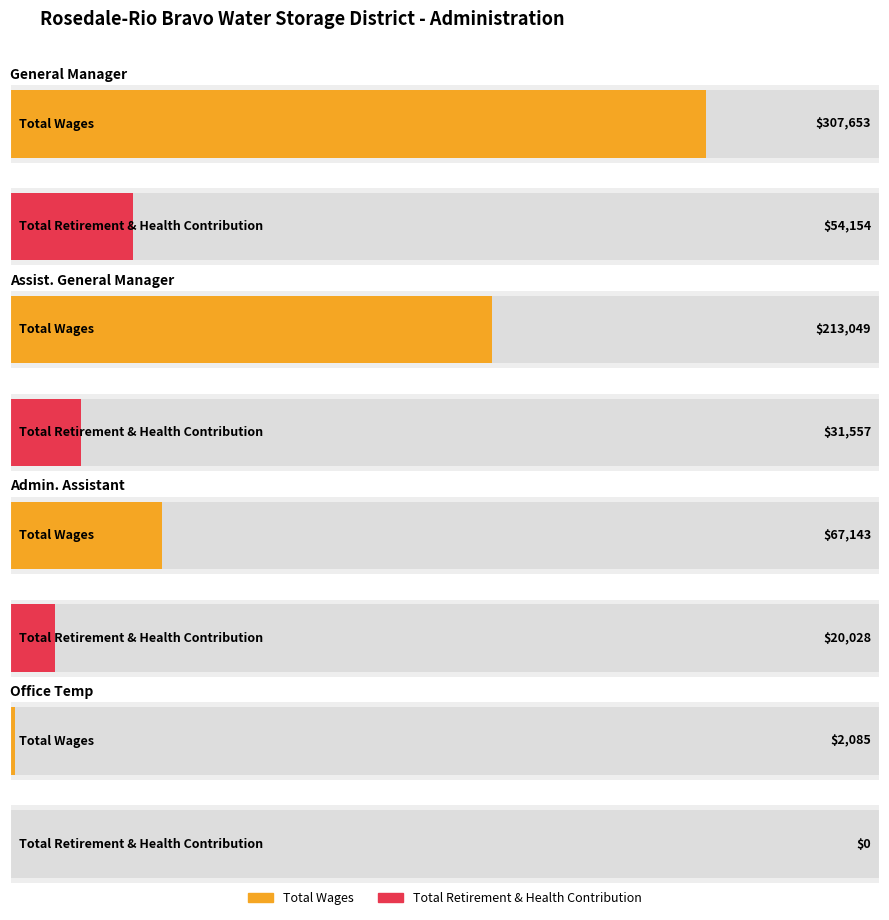

At how many categories does at least one series exceed 291697?

1